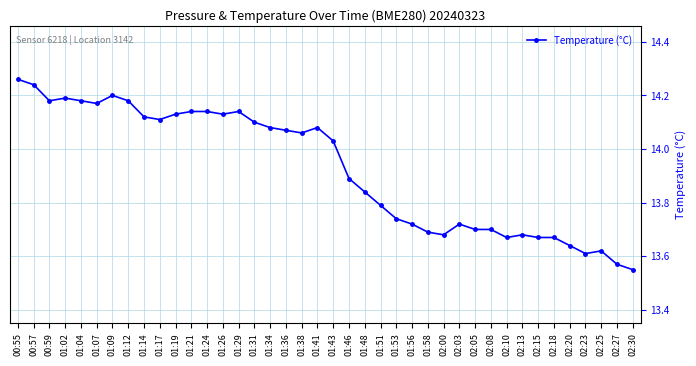

The chart shows a value of 23.1 at 01:58. True or false?

False